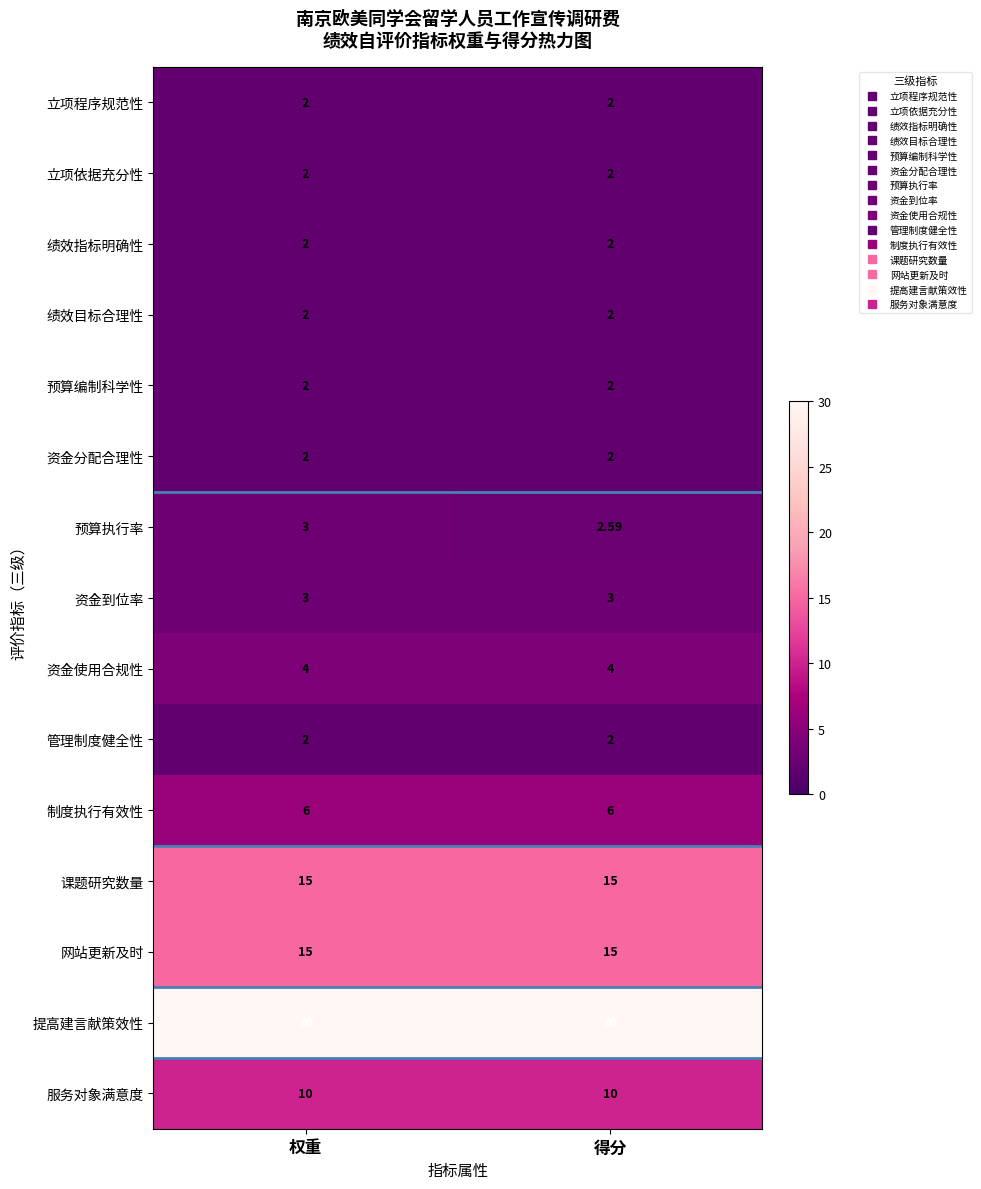

What is the total value across all series at 得分?

99.6